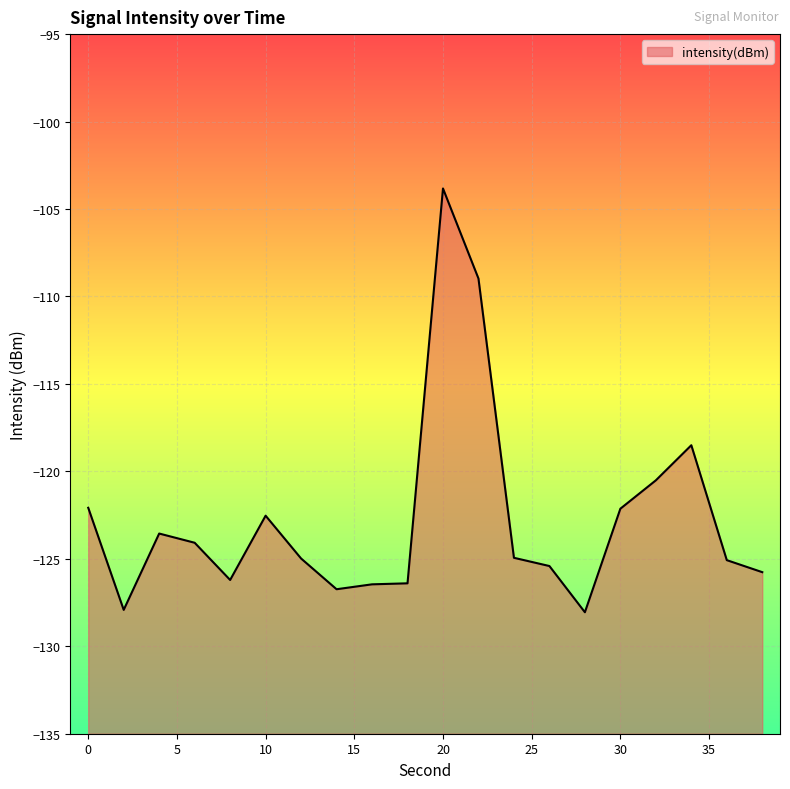

At which category does the chart reach its minimum across all series?

28